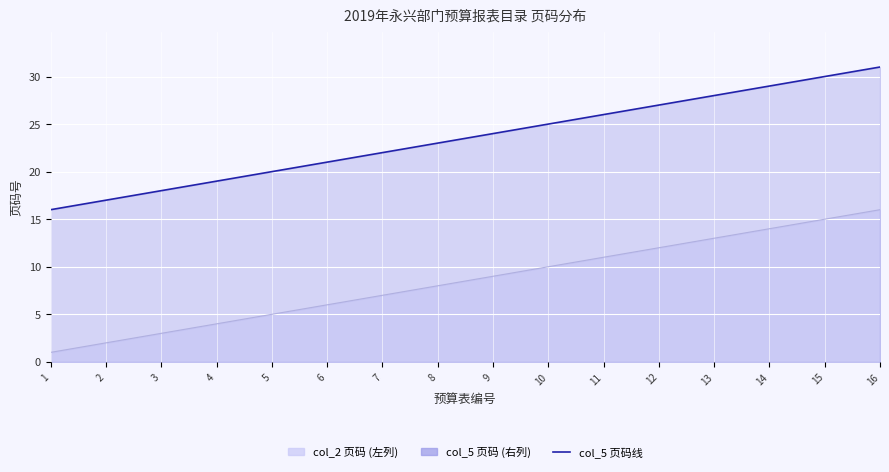

What is the difference between the values at 2 and 11?

9